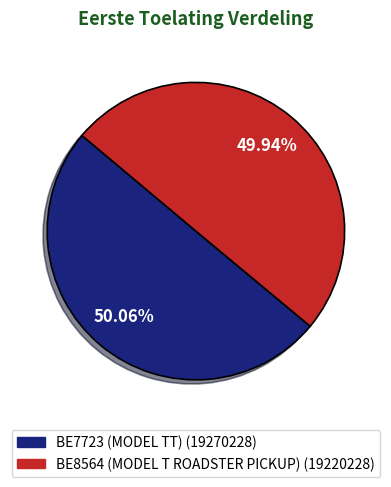

Is there a majority slice in this chart?

Yes